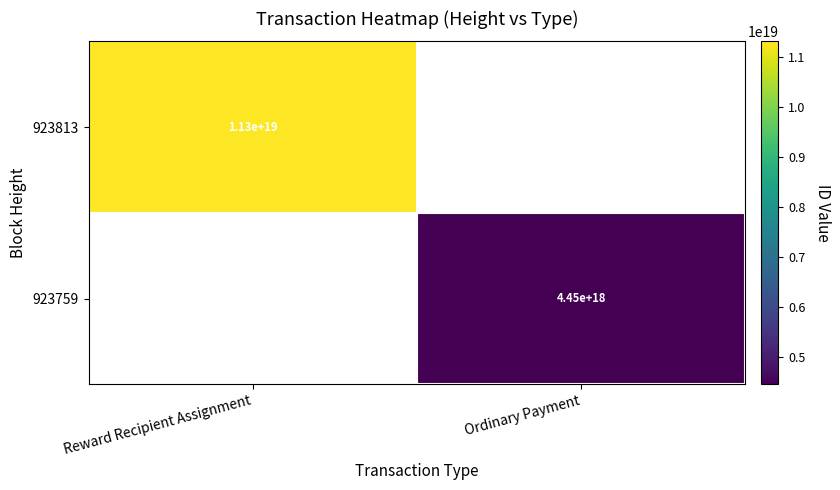

The value of 923813 at Reward Recipient Assignment is 11300000000000000000. True or false?

True